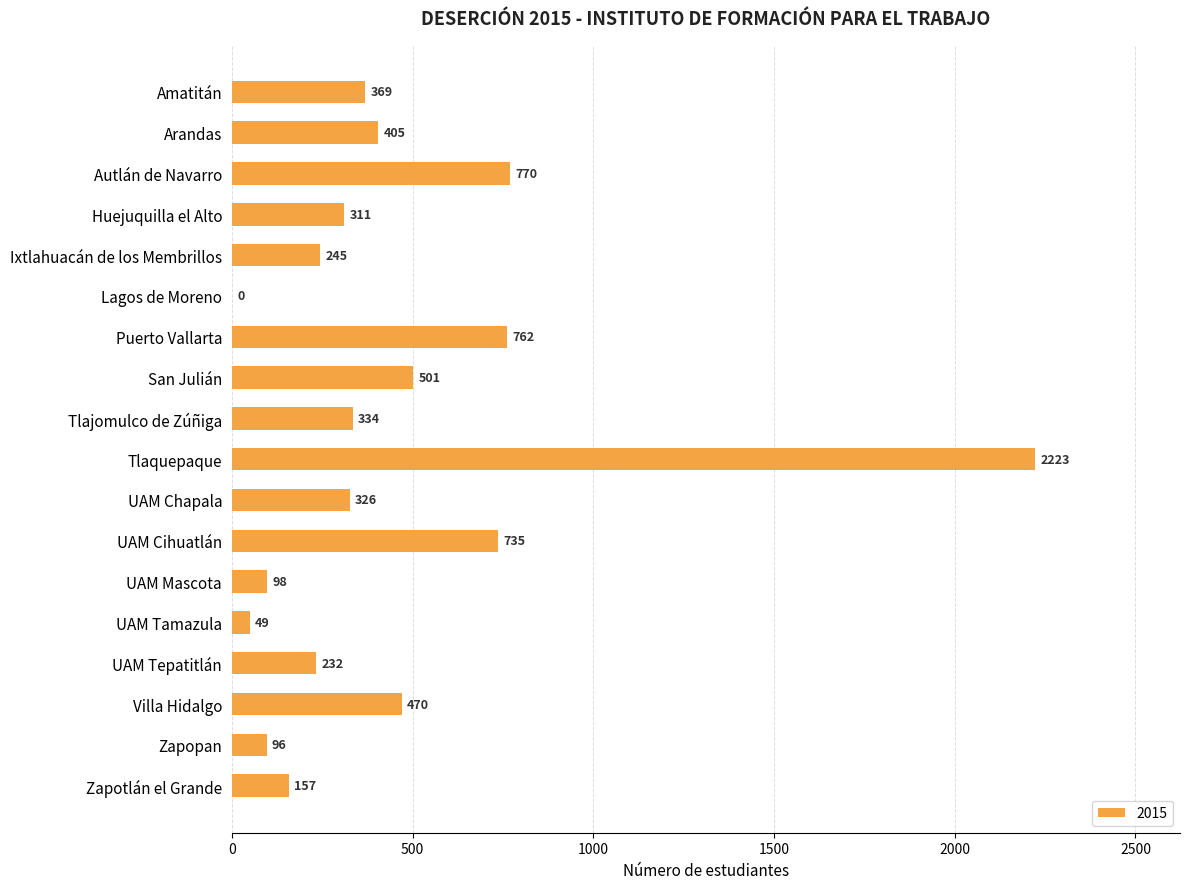

How many distinct data groups are displayed?

1